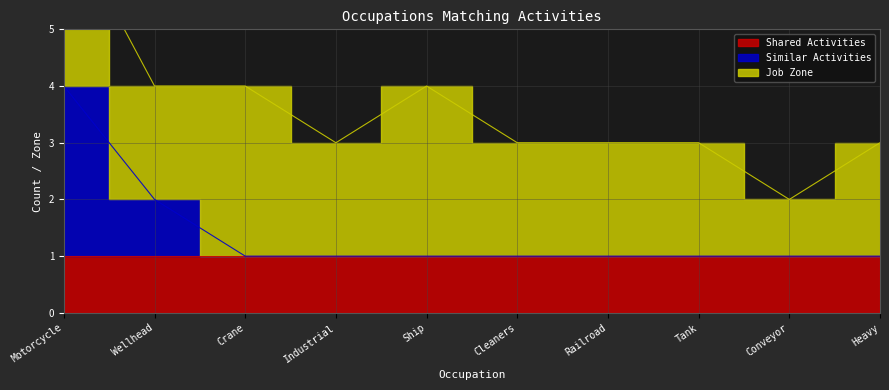

Which series has the largest total across all categories?

Job Zone